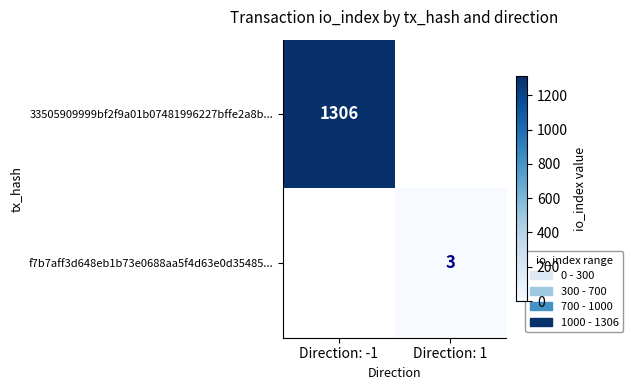

True or false: 33505909999bf2f9a01b07481996227bffe2a8b... has a value of 1306 at Direction: -1.

True